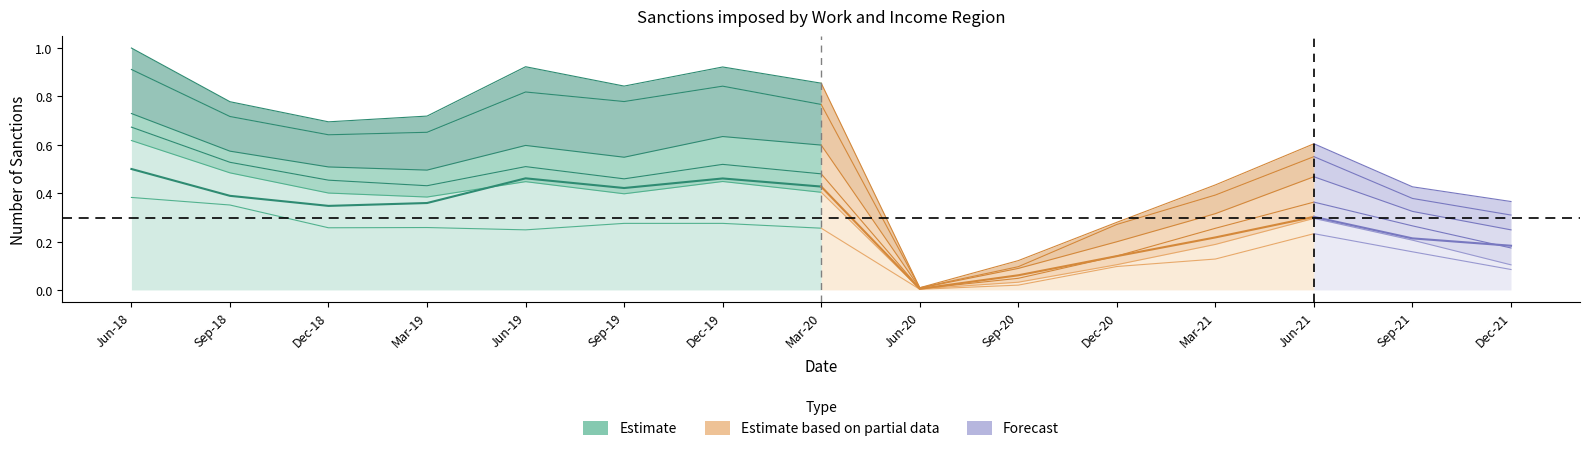

Which label corresponds to the largest value in the chart?

Jun-21